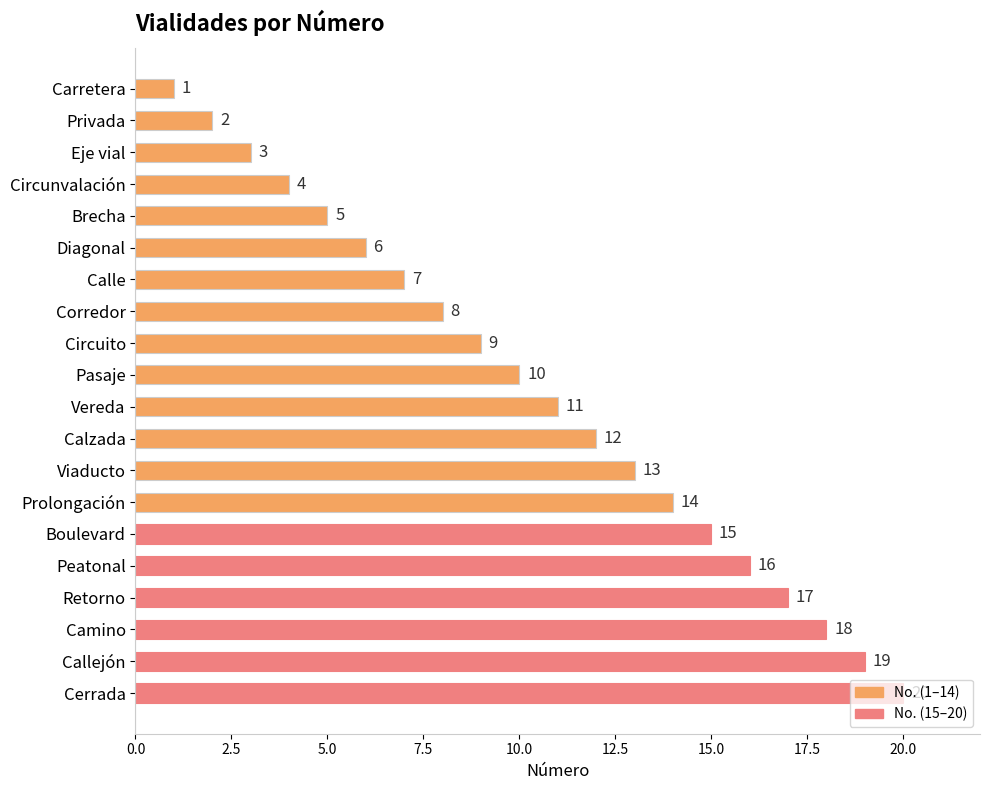

What is the maximum value shown in the chart?

20